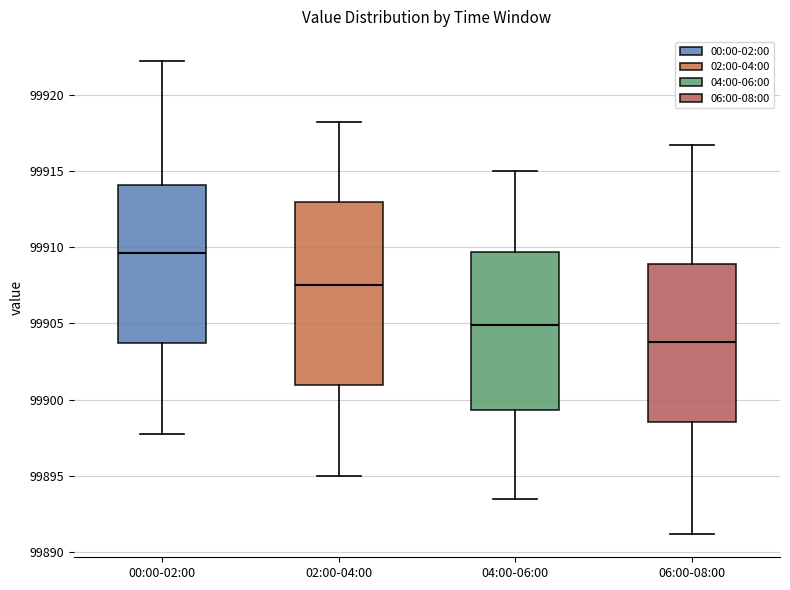

Where is the lower edge of the box for 04:00-06:00 on the y-axis? The values are not printed on the chart, so give them approximately, as read against the axis.

99899.5